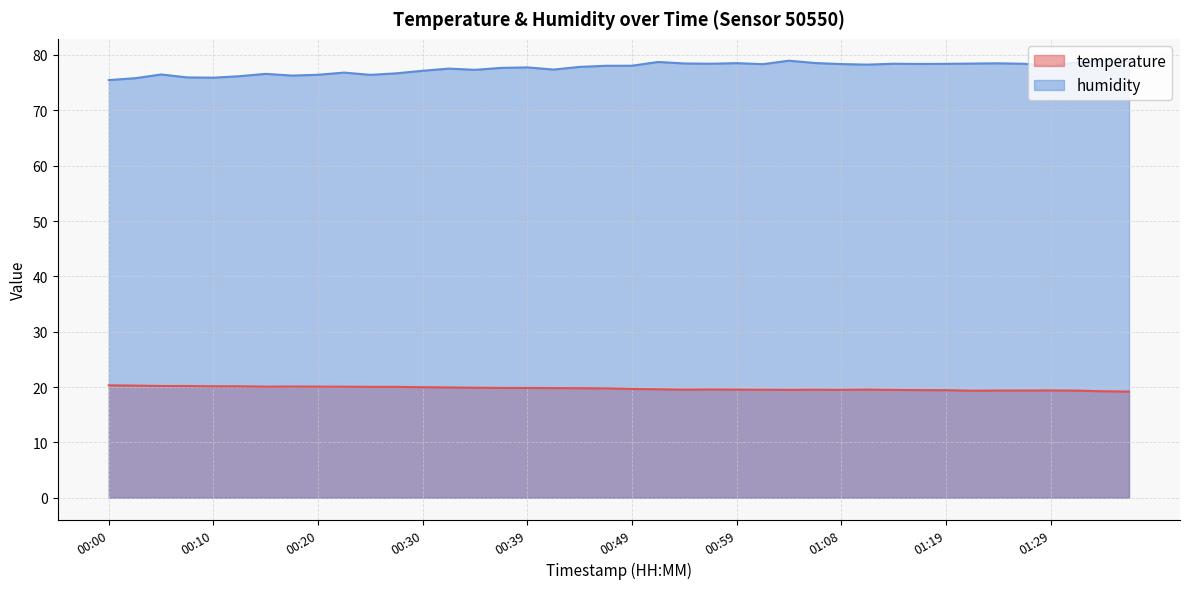

What is the difference between the temperature values at 00:27 and 01:32?

0.7